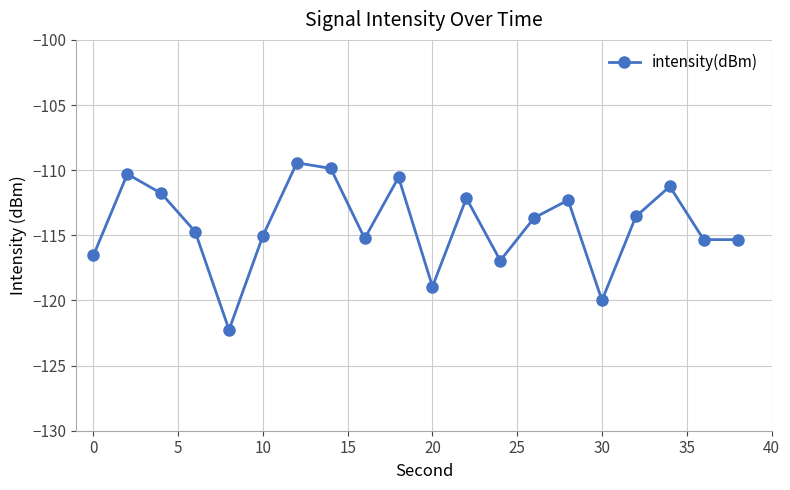

How many lines are shown in the chart?

1